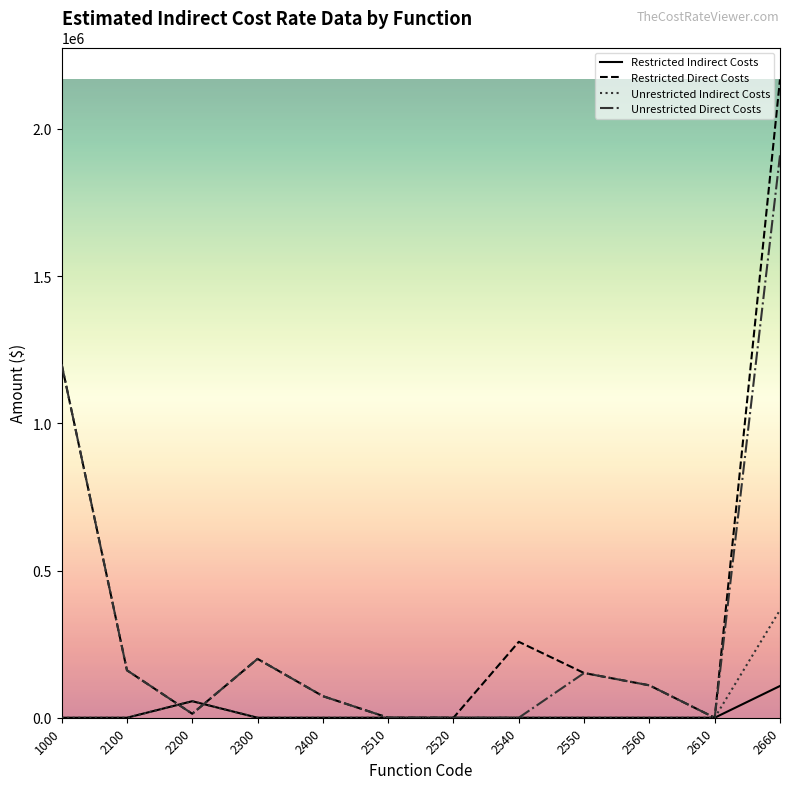

At which category does Unrestricted Direct Costs reach its first local peak?

2300